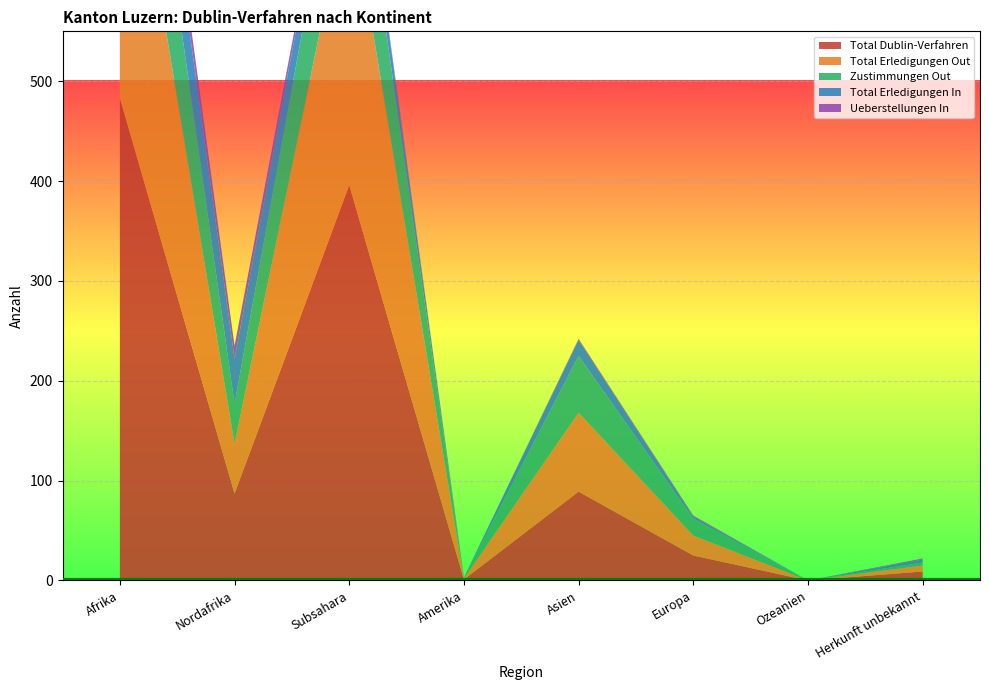

Reading right to left, list all the values displayed in this chart.

Total Dublin-Verfahren: Herkunft unbekannt=9	Ozeanien=0	Europa=25	Asien=89	Amerika=1	Subsahara=396	Nordafrika=87	Afrika=483
Total Erledigungen Out: Herkunft unbekannt=6	Ozeanien=0	Europa=20	Asien=79	Amerika=1	Subsahara=296	Nordafrika=50	Afrika=346
Zustimmungen Out: Herkunft unbekannt=3	Ozeanien=0	Europa=17	Asien=57	Amerika=1	Subsahara=117	Nordafrika=40	Afrika=157
Total Erledigungen In: Herkunft unbekannt=3	Ozeanien=0	Europa=2	Asien=16	Amerika=0	Subsahara=27	Nordafrika=45	Afrika=72
Ueberstellungen In: Herkunft unbekannt=1	Ozeanien=0	Europa=1	Asien=1	Amerika=0	Subsahara=4	Nordafrika=13	Afrika=17